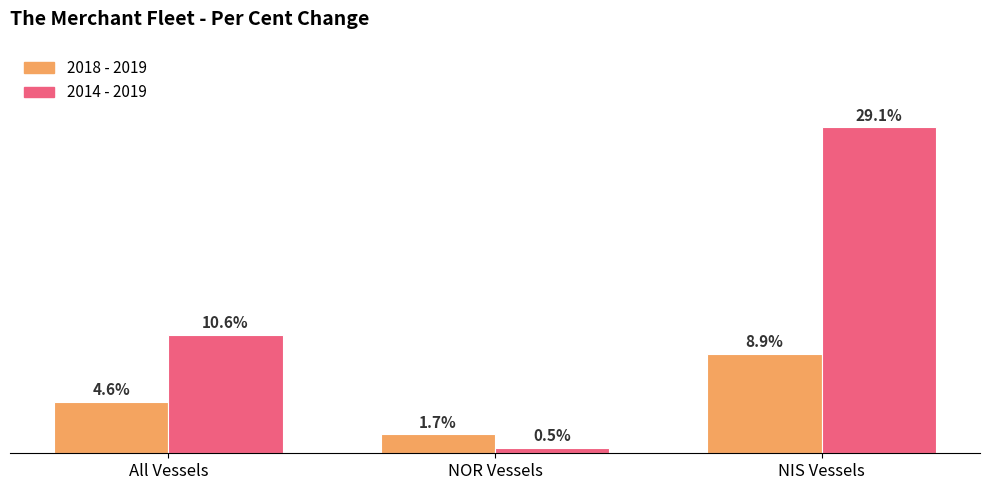

Is the value of 2014 - 2019 at All Vessels greater than the value of 2018 - 2019 at NOR Vessels?

Yes